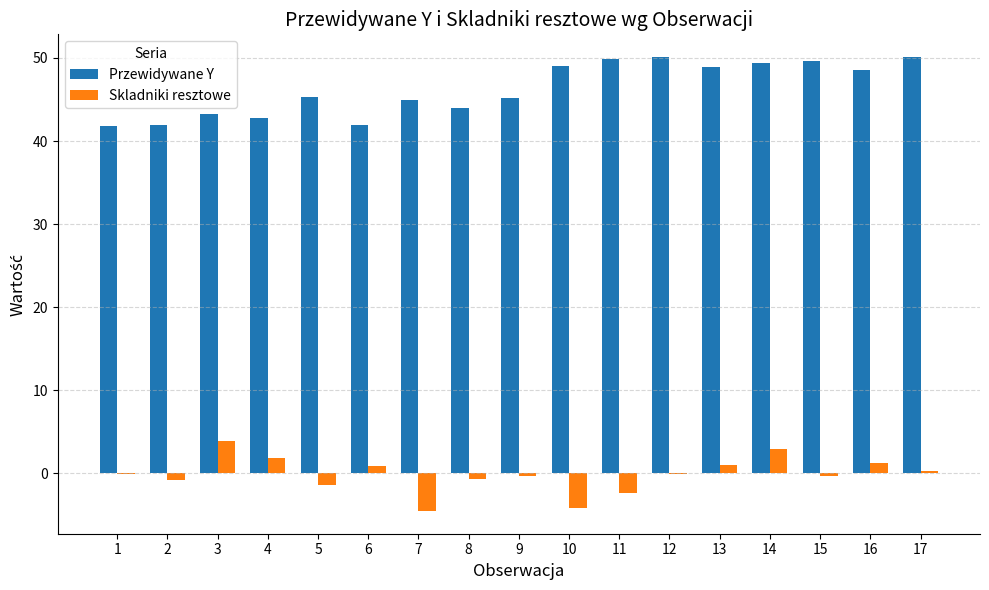

Which series has the largest total across all categories?

Przewidywane Y